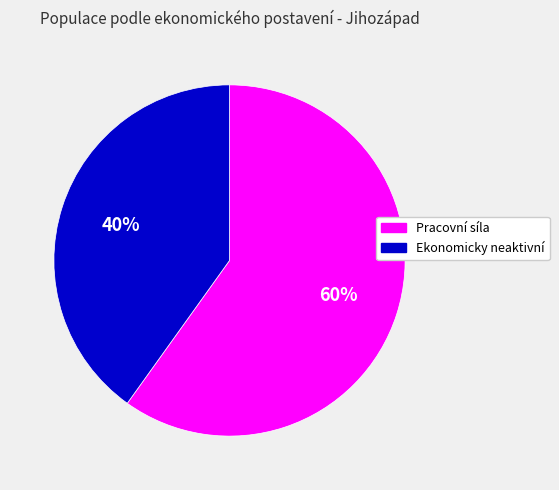

To the nearest percent, what is the average slice percentage?

50%